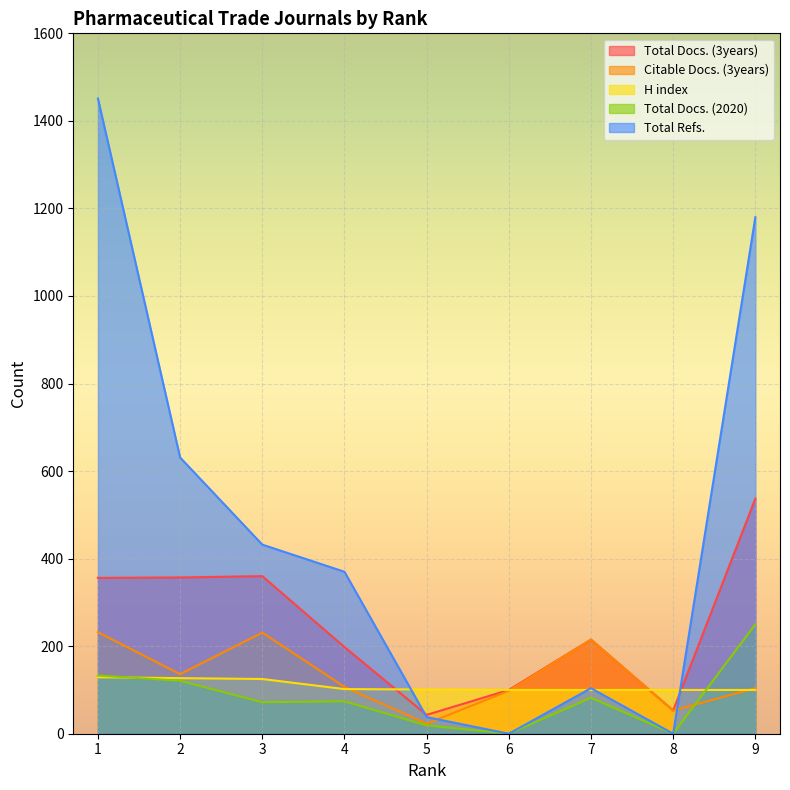

What is the value of the Total Docs. (2020) point at the 1st from the left?

133